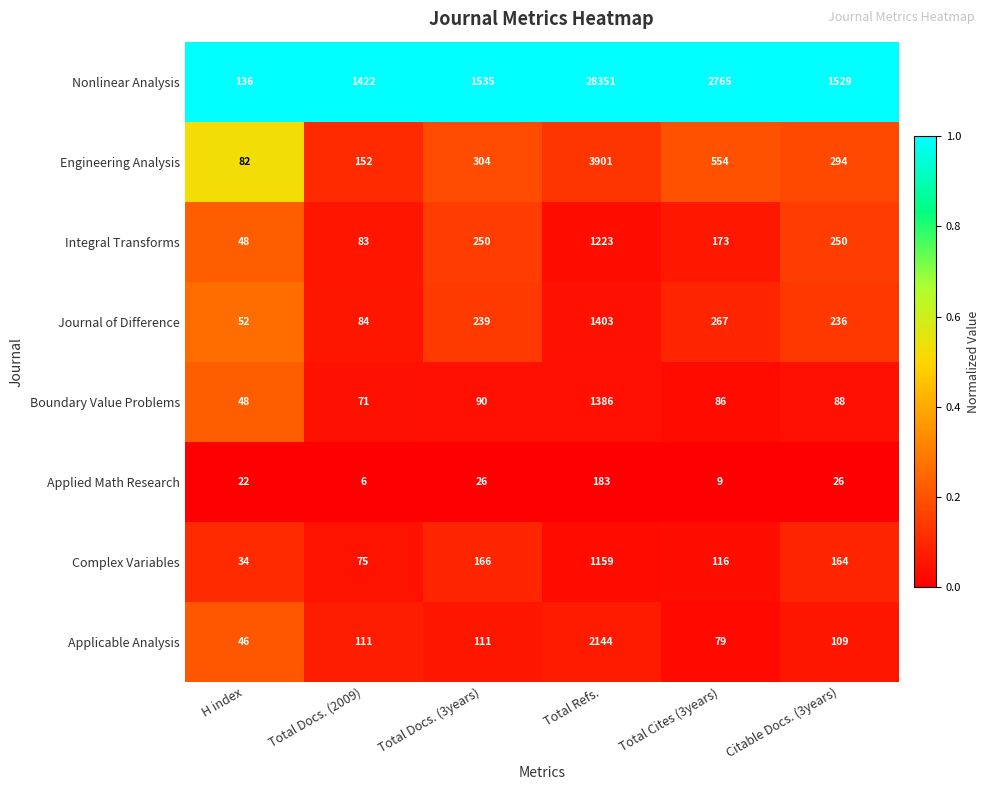

What is the minimum value for Boundary Value Problems?

48